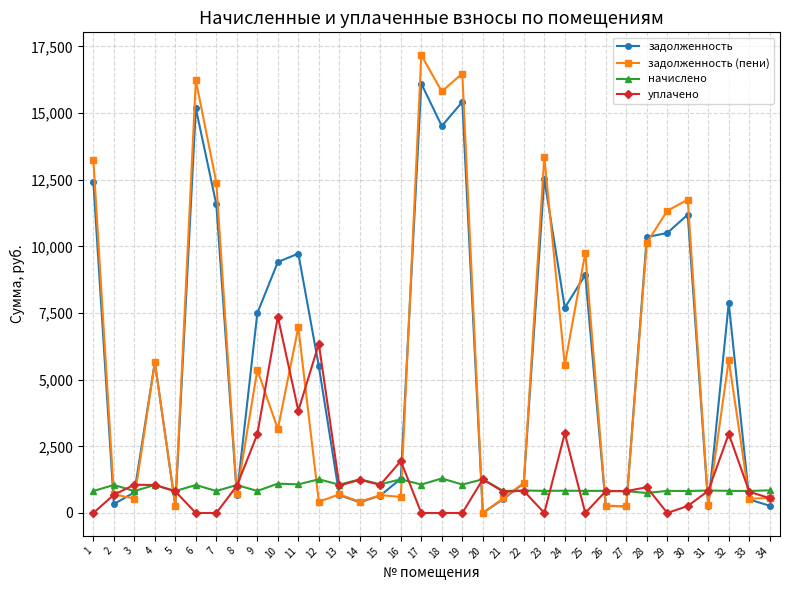

True or false: задолженность has more than 0 points higher than both neighbors.

True